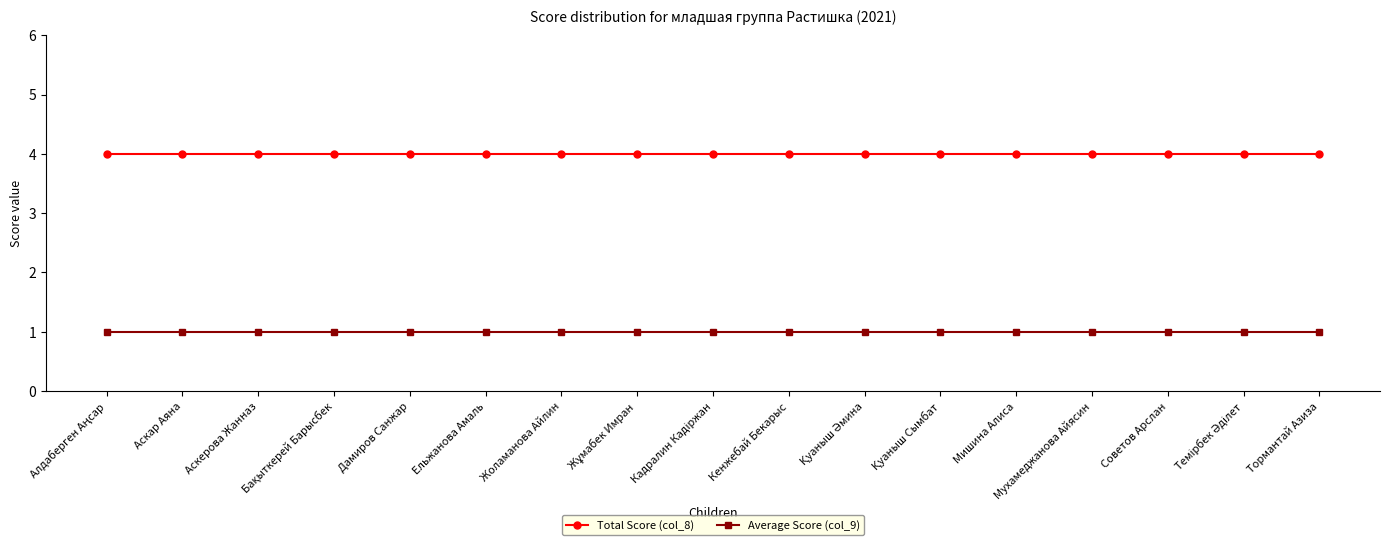

What is the sum of all Average Score (col_9) values?

17